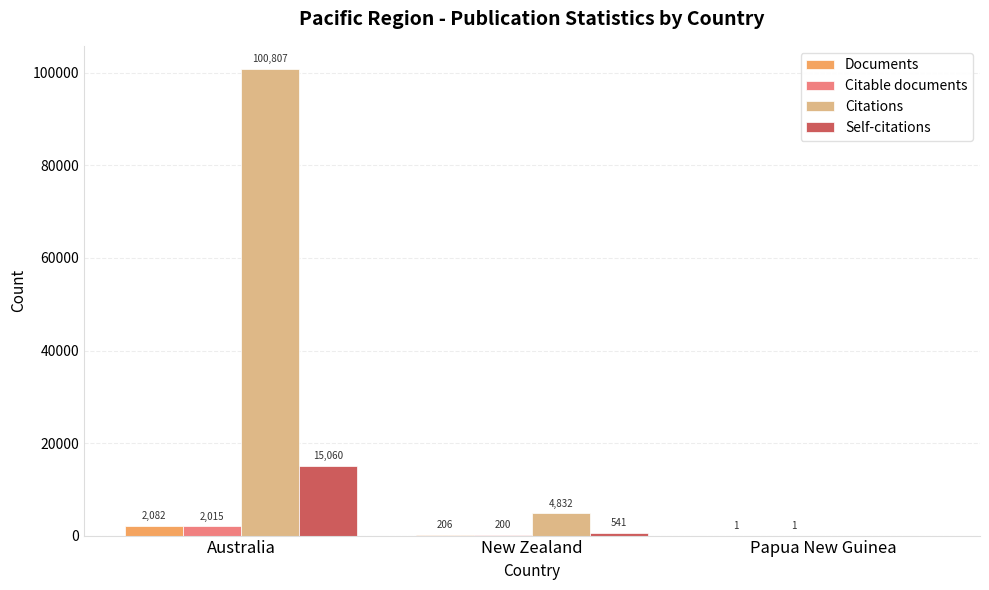

What is the greatest value displayed?

100807